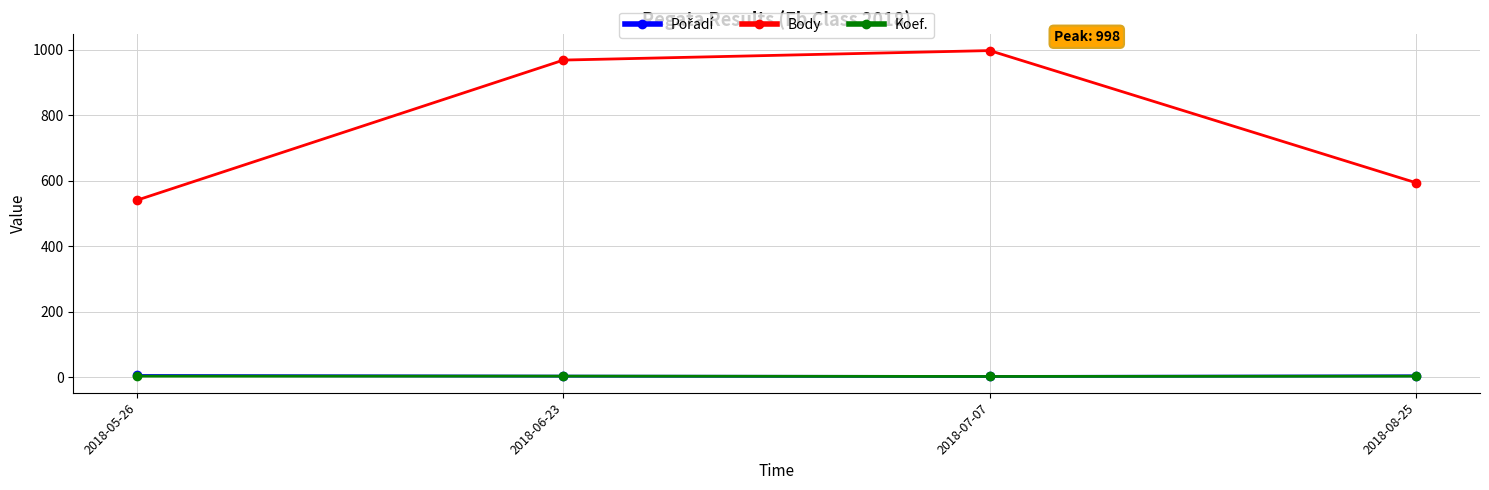

Does the chart have visible grid lines?

Yes